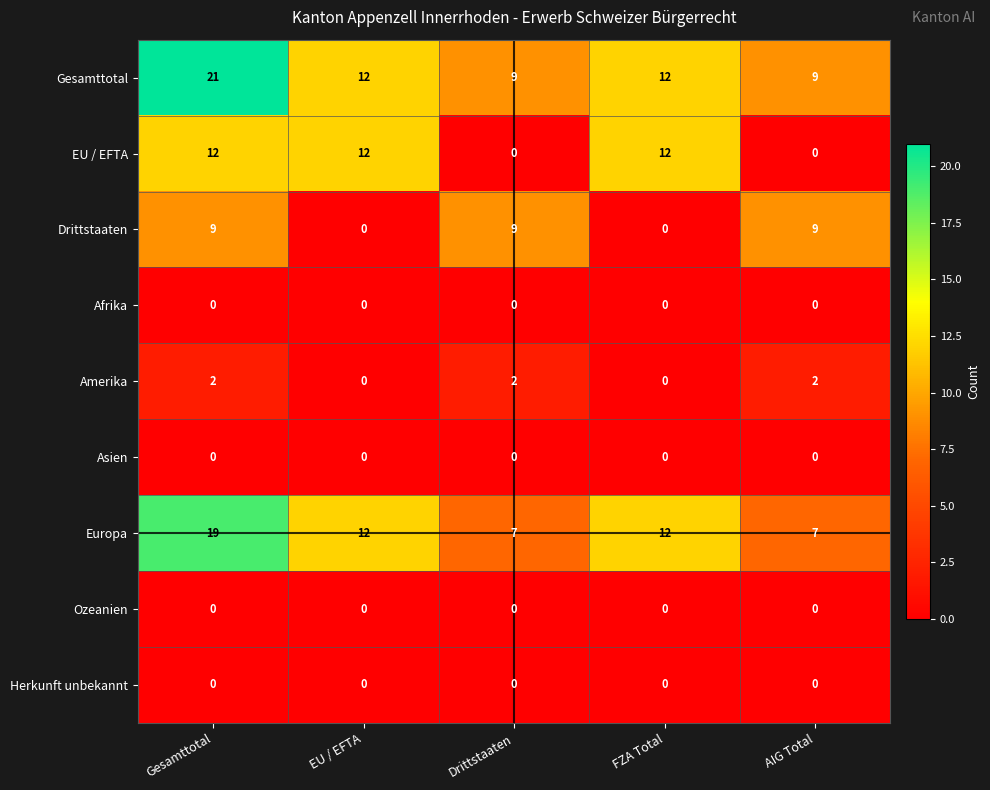

What is the difference between the highest and lowest values at Drittstaaten?

9